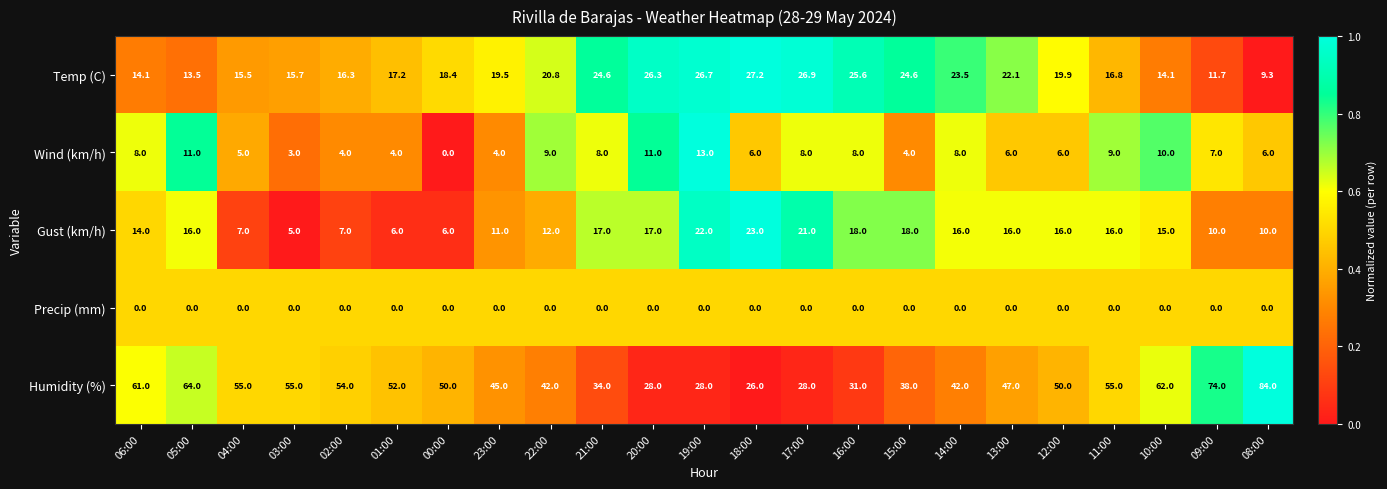

Rank the series by their maximum value, from highest to lowest.

Humidity (%), Temp (C), Gust (km/h), Wind (km/h), Precip (mm)